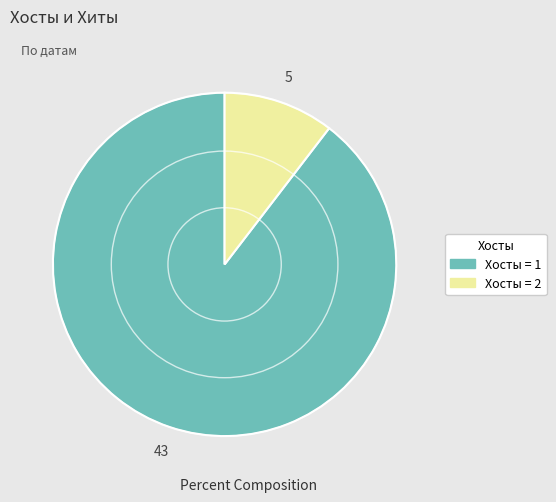

Is there a majority slice in this chart?

Yes